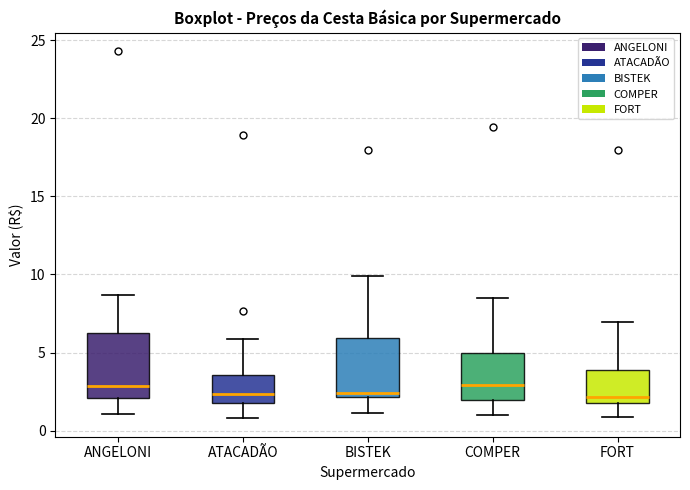

Reading left to right, read every box against the y-axis: the position of its median line, the range the box covers, and the ends of its whiskers. The values are not printed on the chart, so give them approximately, as read against the axis.

ANGELONI: median 3.0, box 2.0 to 6.0, whiskers 1.0 to 8.5
ATACADÃO: median 2.5, box 2.0 to 3.5, whiskers 1.0 to 6.0
BISTEK: median 2.5, box 2.0 to 6.0, whiskers 1.0 to 10.0
COMPER: median 3.0, box 2.0 to 5.0, whiskers 1.0 to 8.5
FORT: median 2.0 (just above the box's lower edge), box 2.0 to 4.0, whiskers 1.0 to 7.0